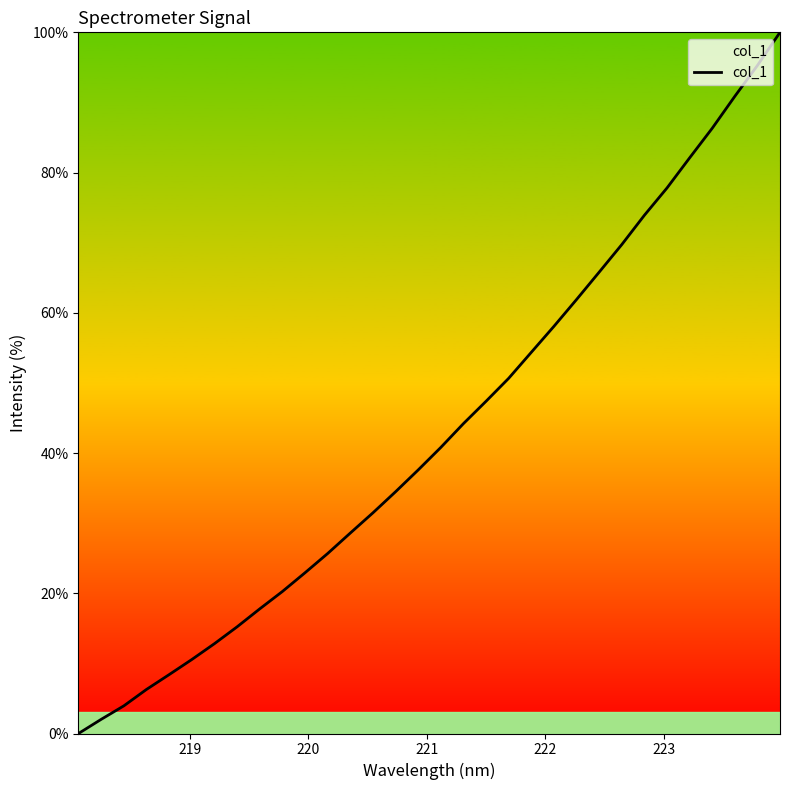

What is the difference between the maximum and minimum values?

100.0